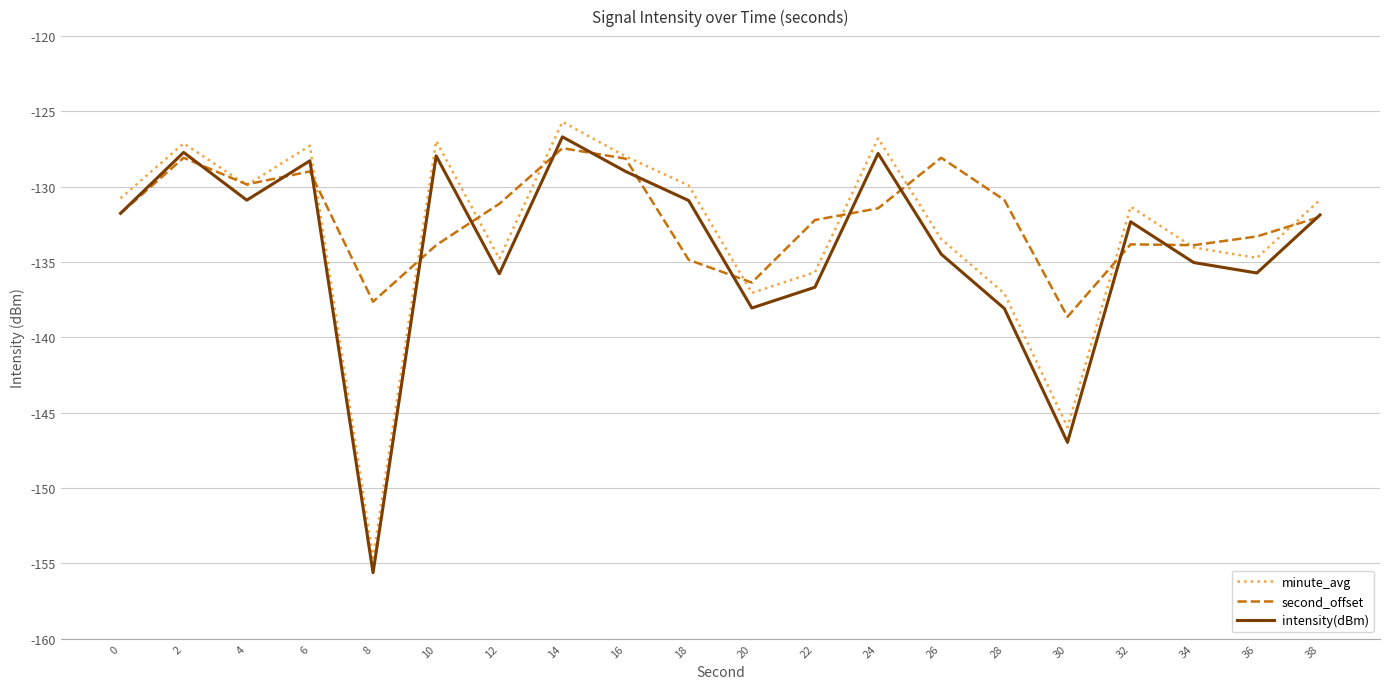

Does the chart have visible grid lines?

Yes